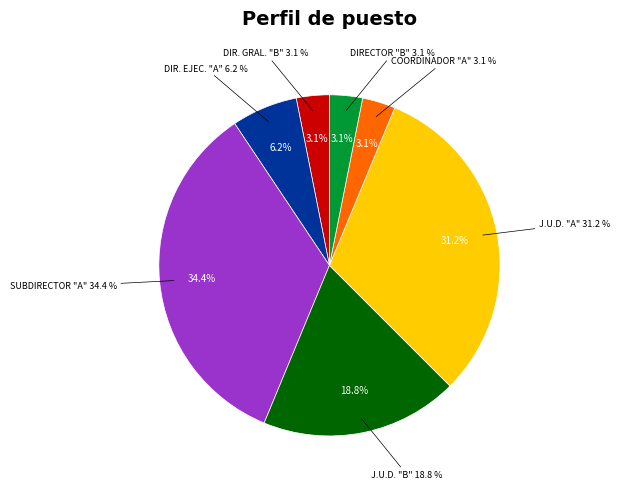

Which category has the biggest portion of the pie?

SUBDIRECTOR "A"